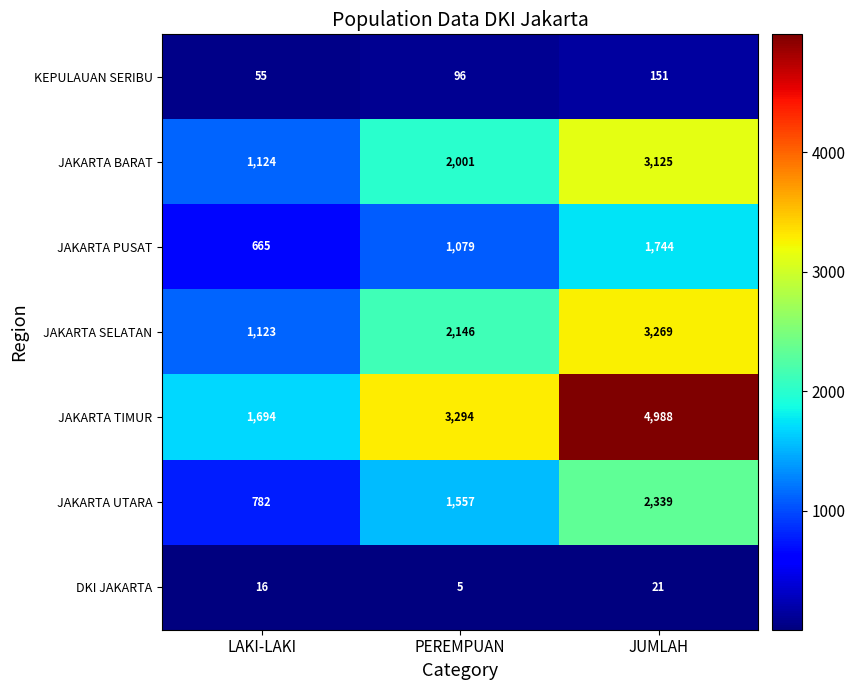

What is the difference between the maximum and minimum values in the JAKARTA BARAT series?

2001